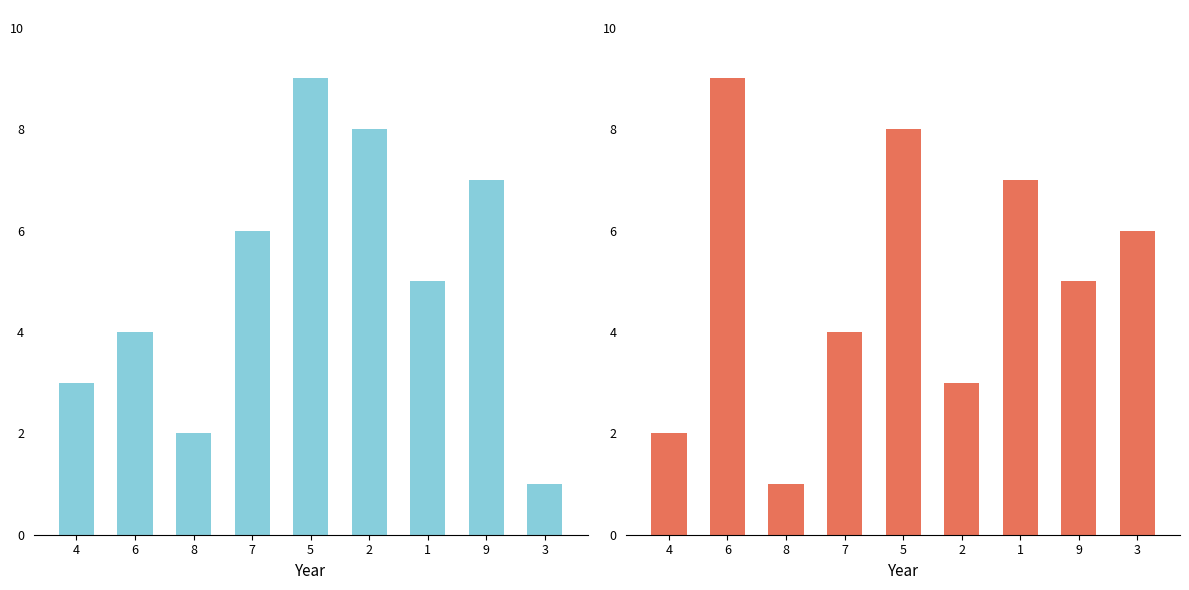

Reading left to right, list all the values displayed in this chart.

col_8: 4=3	6=4	8=2	7=6	5=9	2=8	1=5	9=7	3=1
col_3: 4=2	6=9	8=1	7=4	5=8	2=3	1=7	9=5	3=6